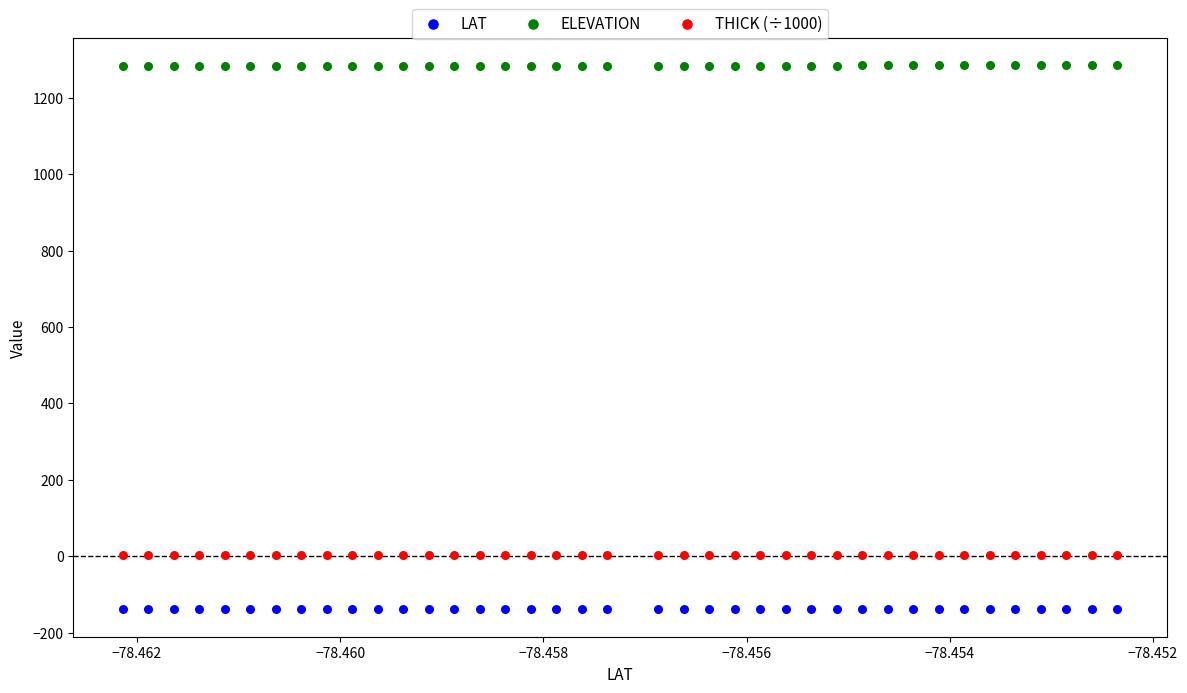

Which series reaches the minimum Y coordinate?

LAT